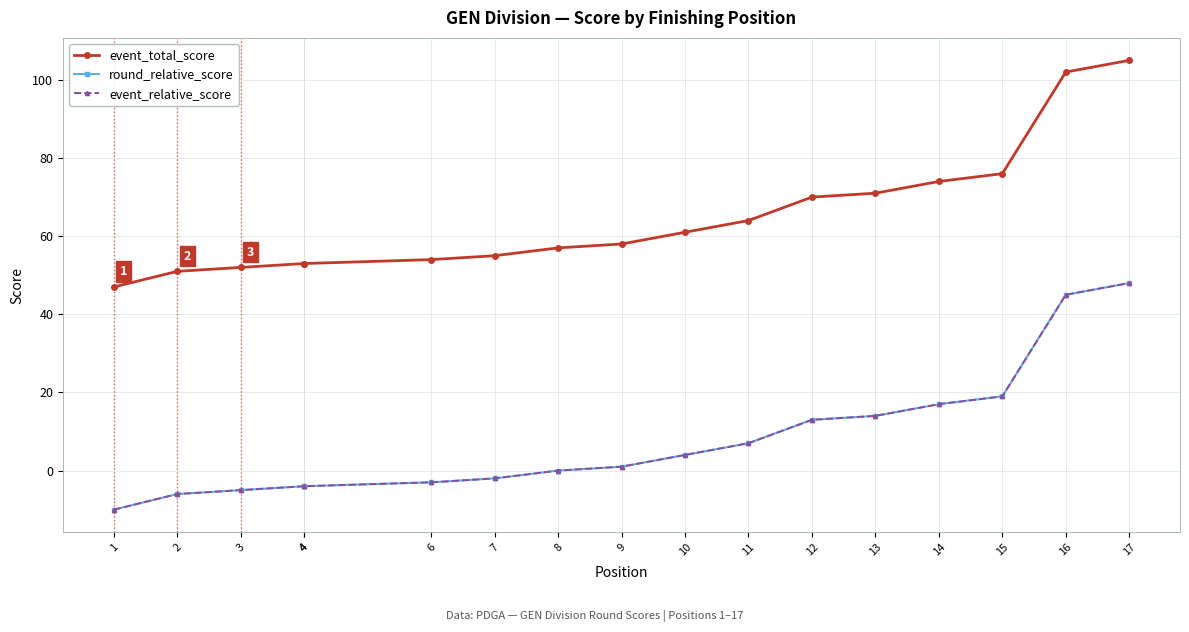

True or false: event_relative_score has a value of 1 at 9.

False